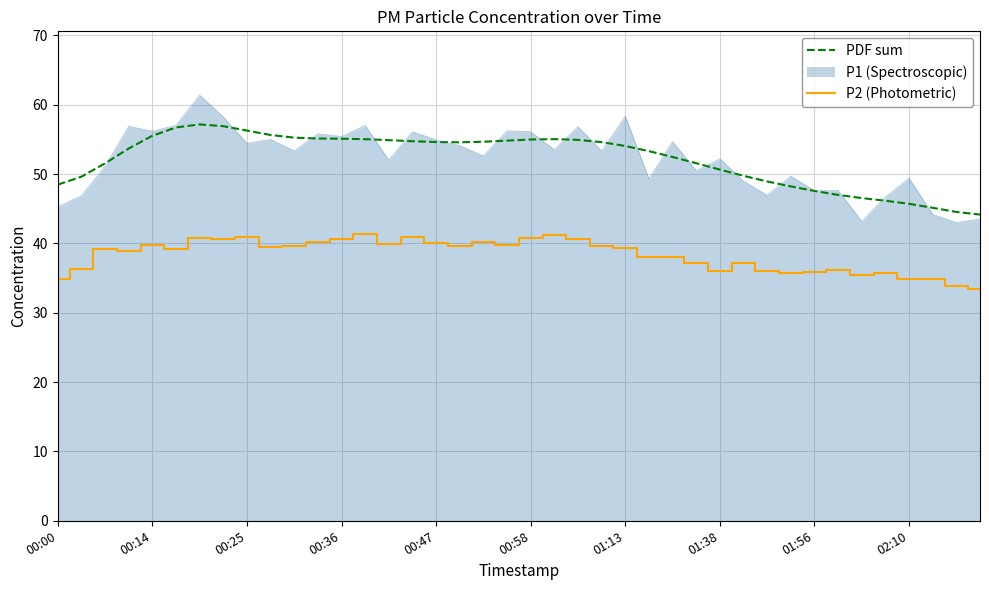

Rank the series by their maximum value, from highest to lowest.

P1 (Spectroscopic), PDF sum, P2 (Photometric)